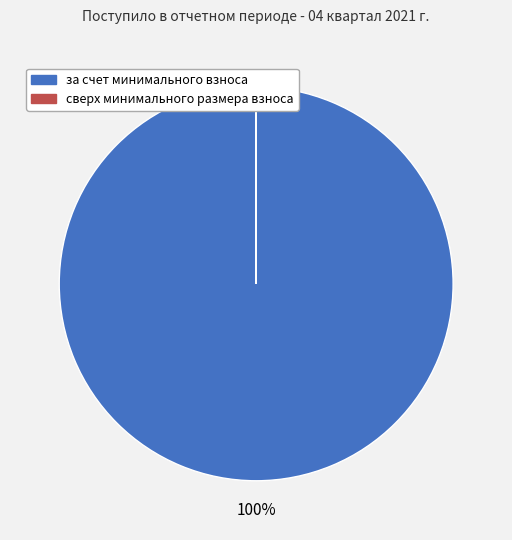

Which slice represents more than half of the pie?

за счет минимального взноса